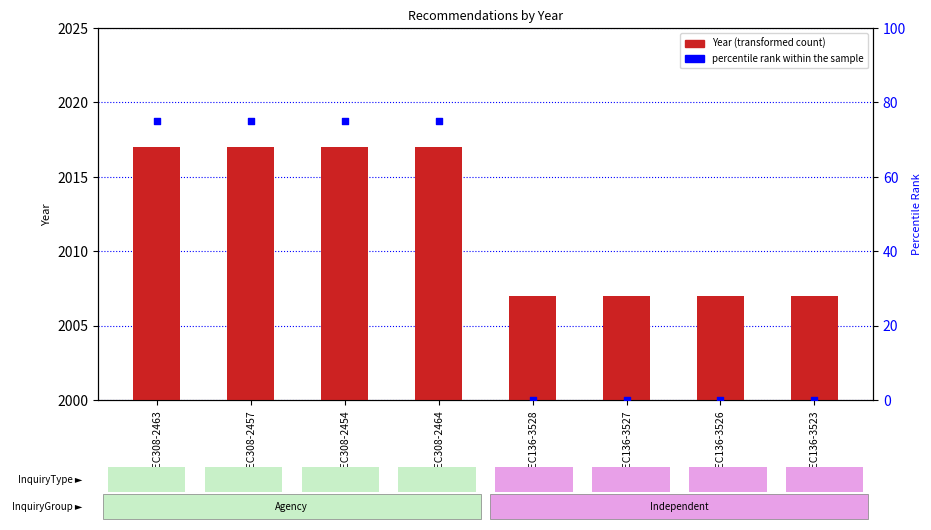

At how many categories does at least one series exceed 646?

8